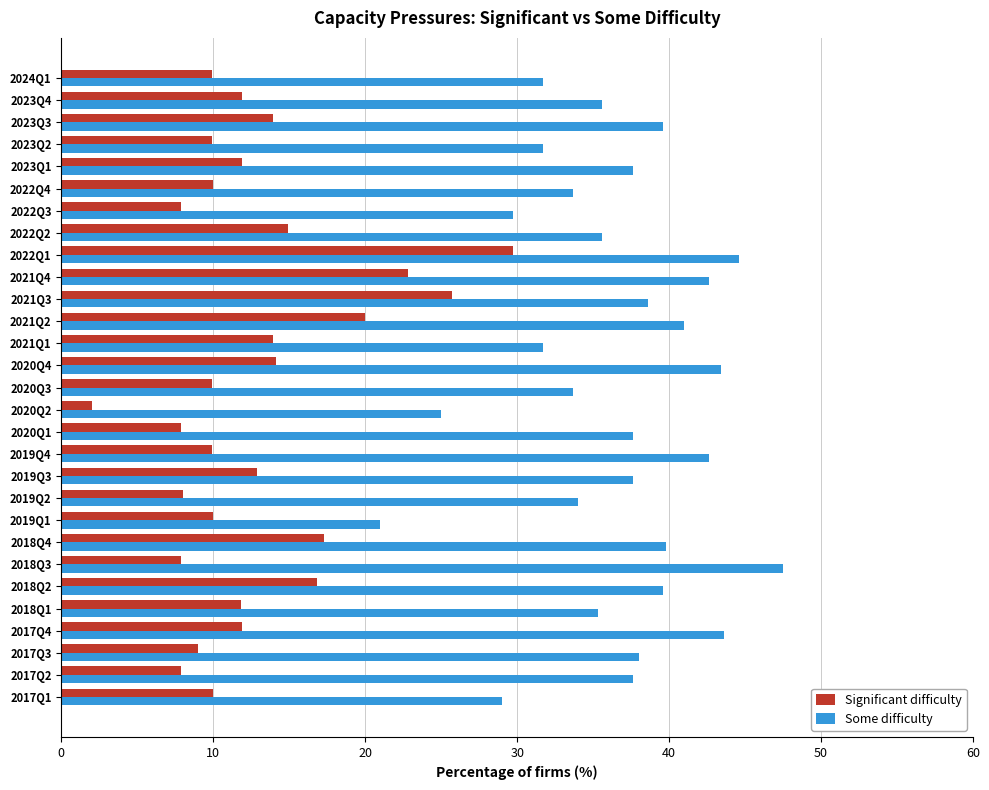

List the series in order of their peak value, highest first.

Some difficulty, Significant difficulty